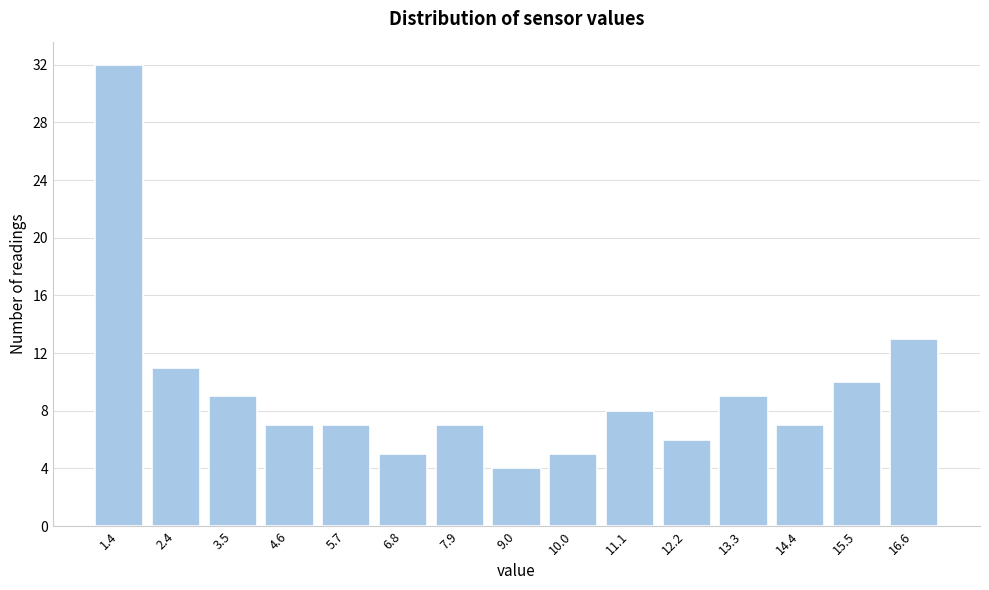

Reading left to right, what are all the values shown in this chart?

1.4=32	2.4=11	3.5=9	4.6=7	5.7=7	6.8=5	7.9=7	9.0=4	10.0=5	11.1=8	12.2=6	13.3=9	14.4=7	15.5=10	16.6=13